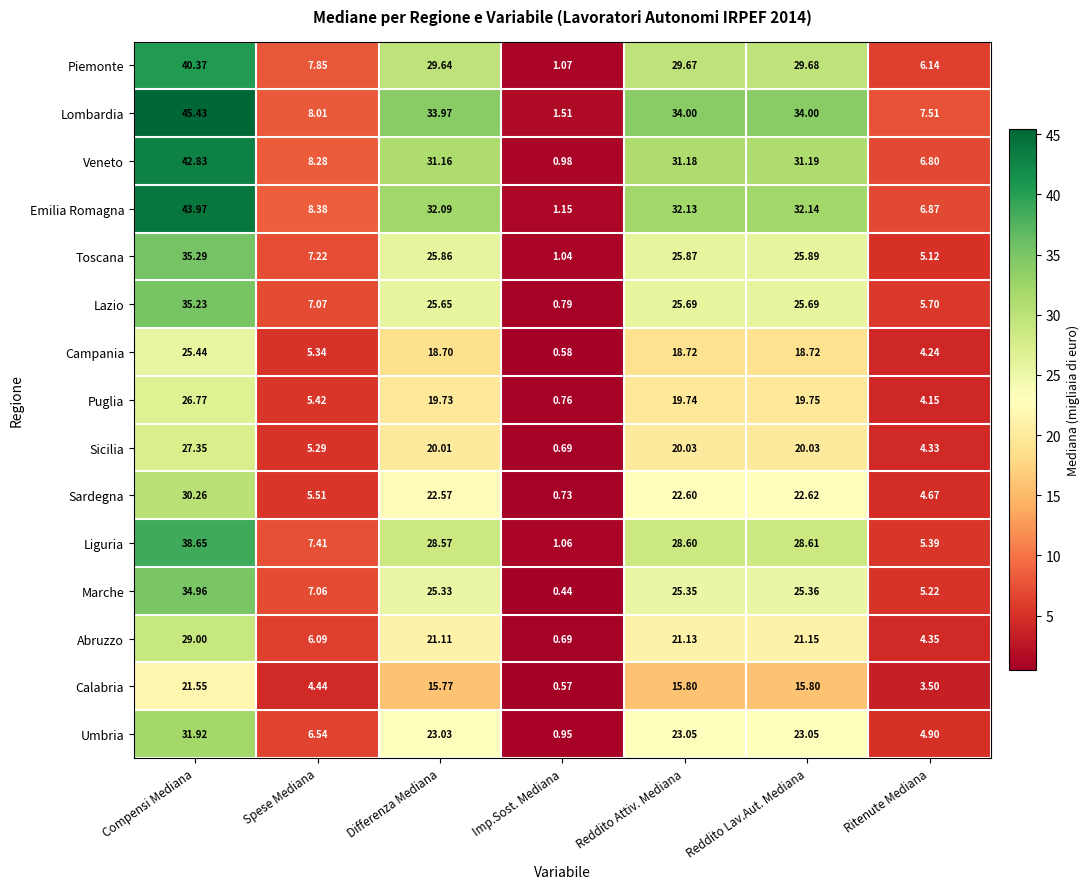

Which category has the lowest value across all series?

Imp.Sost. Mediana